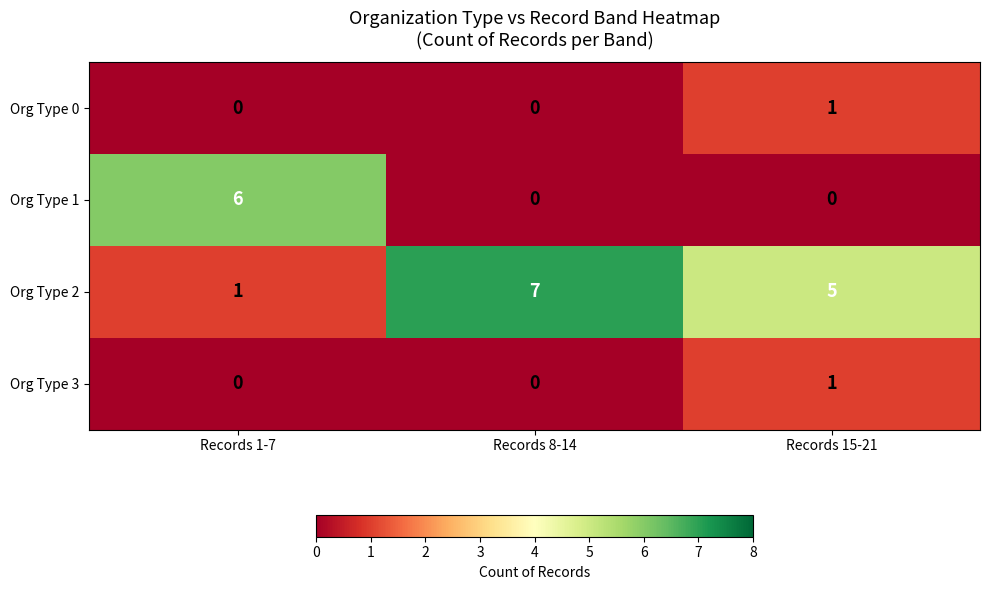

Is it true that Org Type 1 equals 3 at Records 8-14?

False